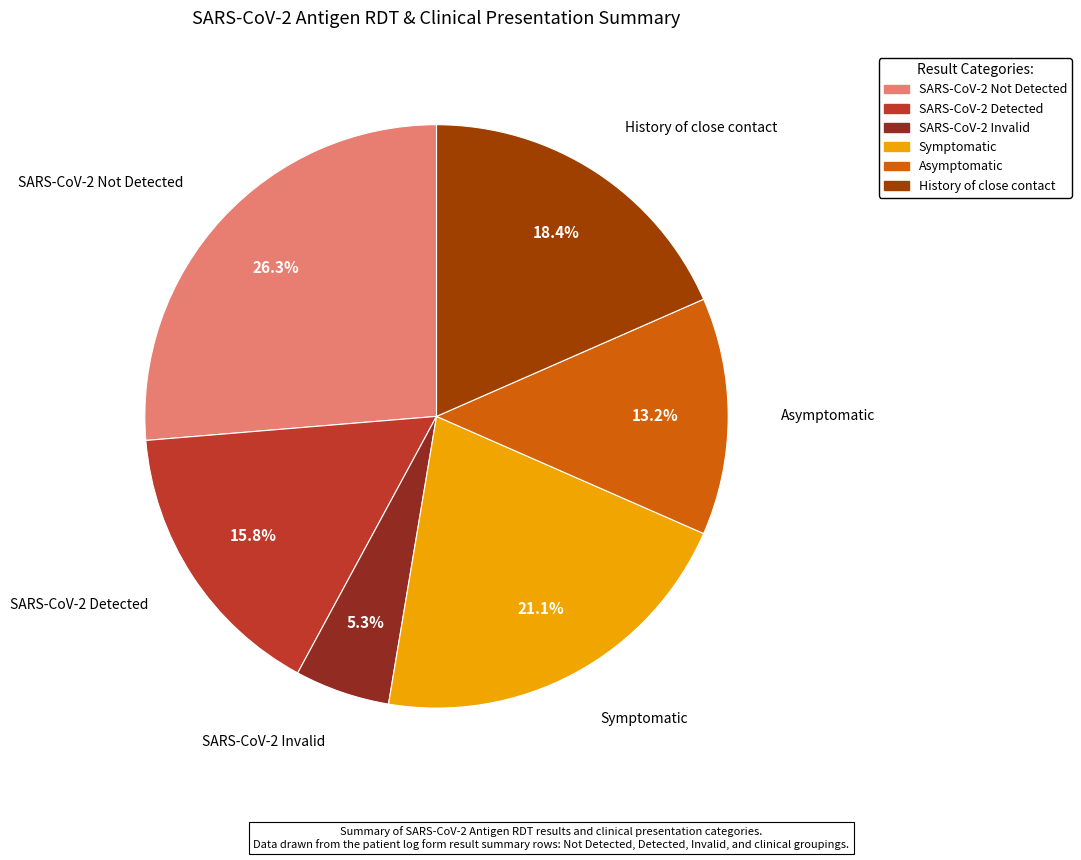

How many slices are in this pie chart?

6